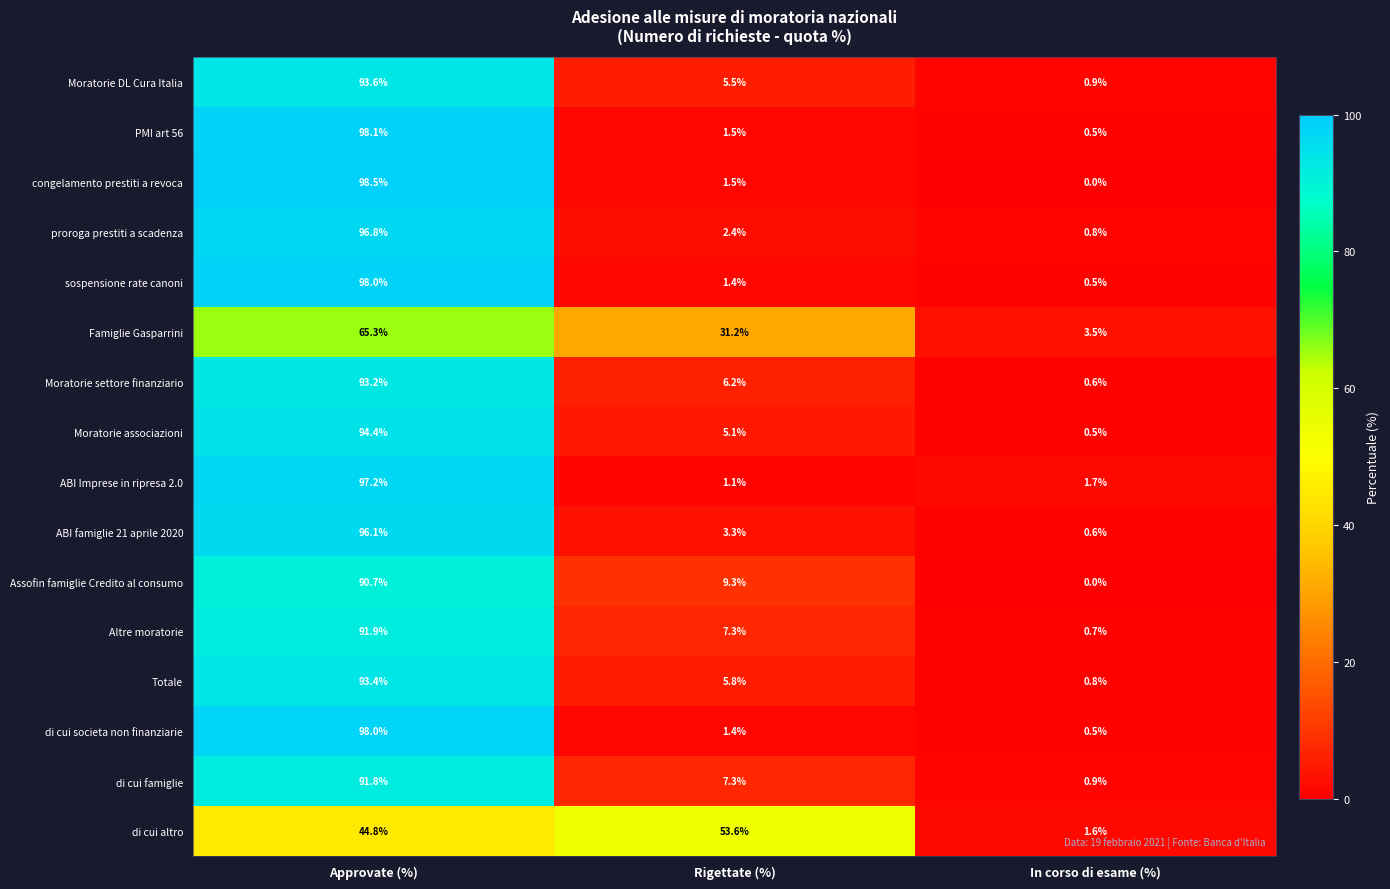

What is the difference between the maximum and minimum values in the di cui famiglie series?

90.9